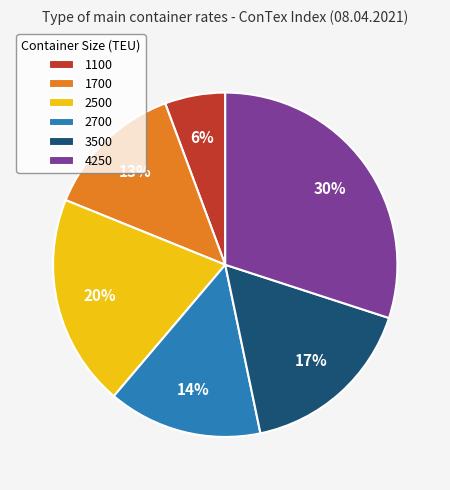

What is the ratio of the value at 4250 to the value at 1700?

2.3